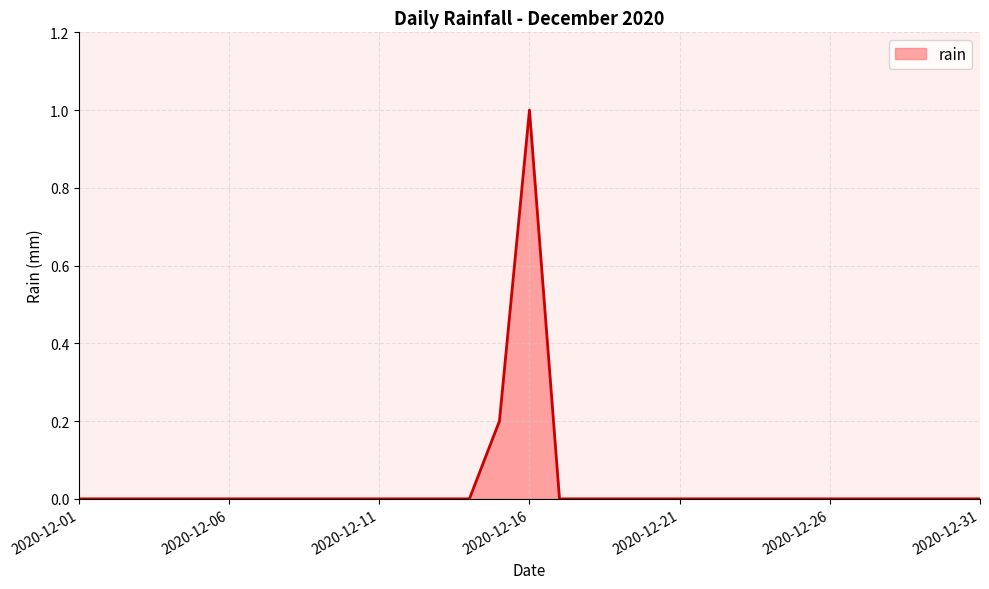

What is the greatest value displayed?

1.0